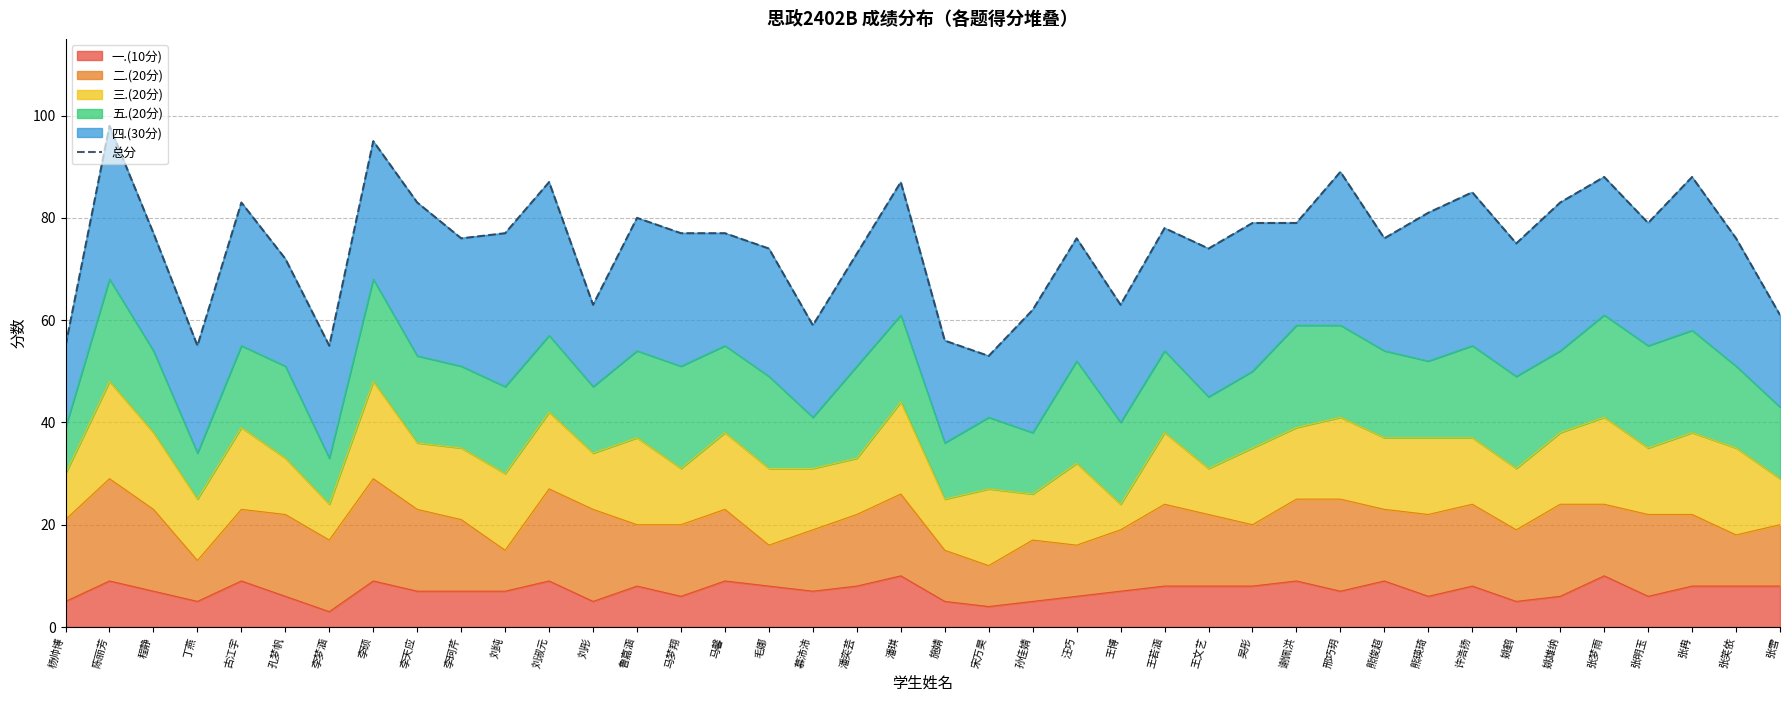

What is the change in value from 杨帅博 to 刘彤?

+8